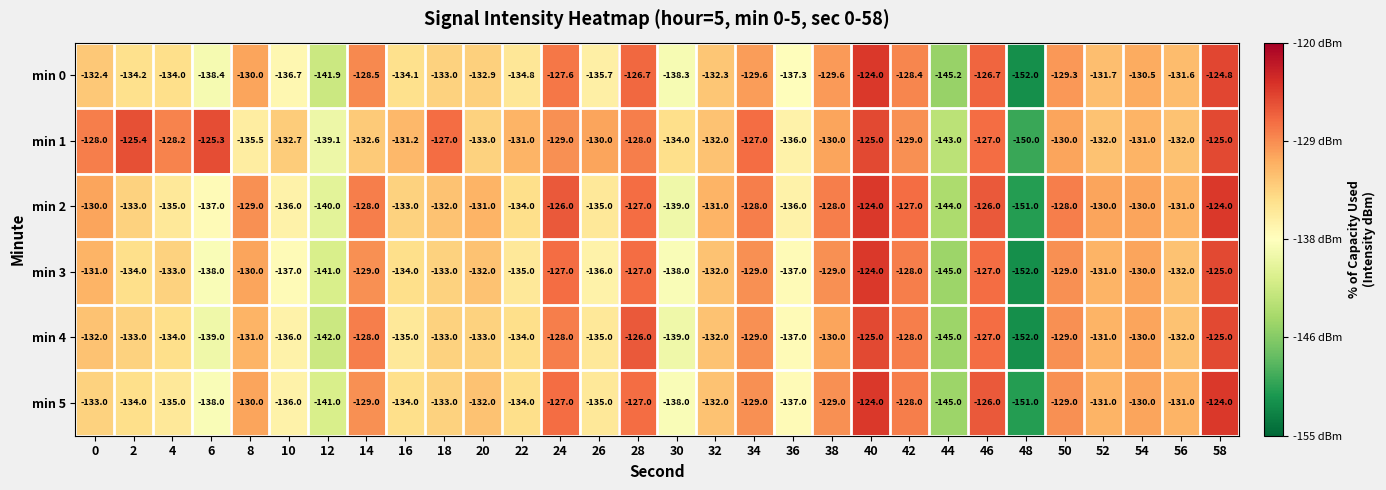

Which series has the largest total across all categories?

min 1